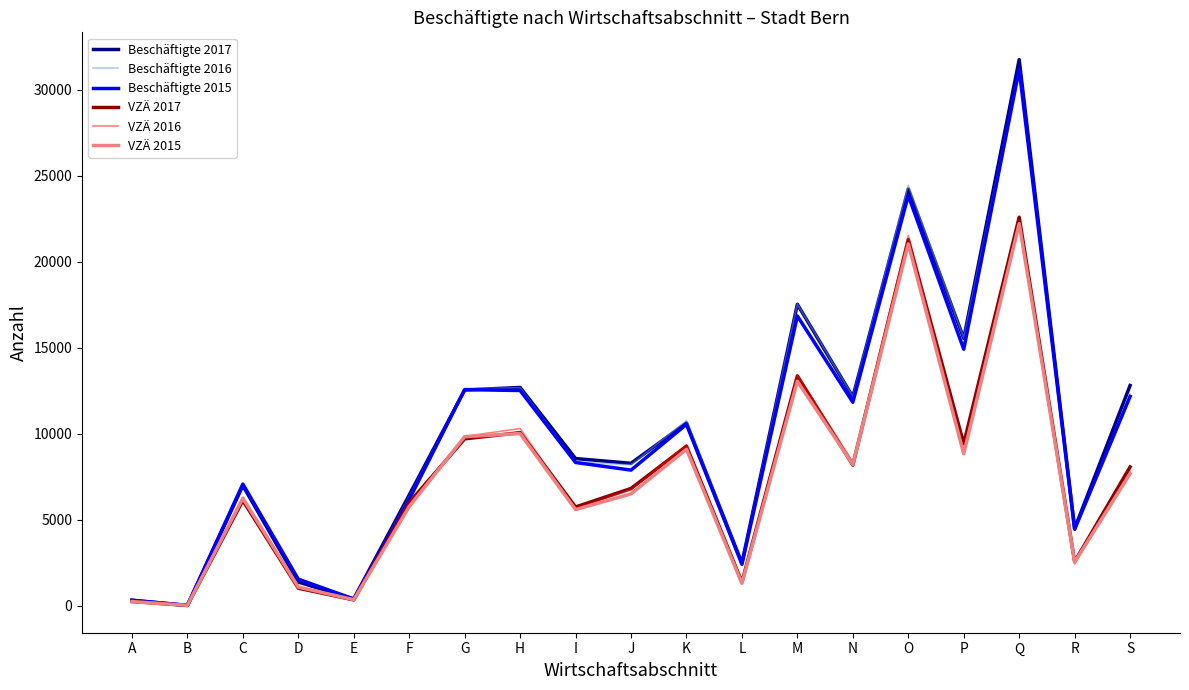

What is the spread (max minus min) of values at C?

958